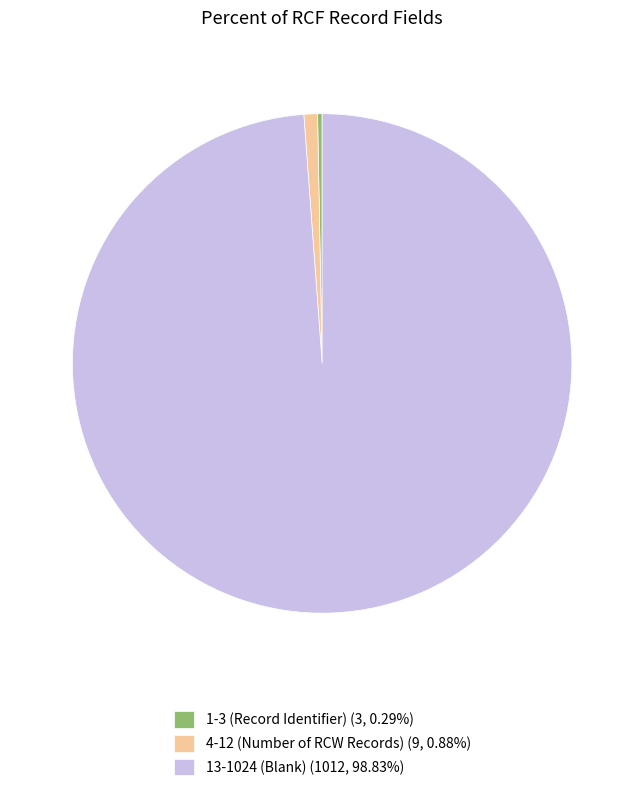

What is the largest slice in the pie chart?

13-1024 (Blank)